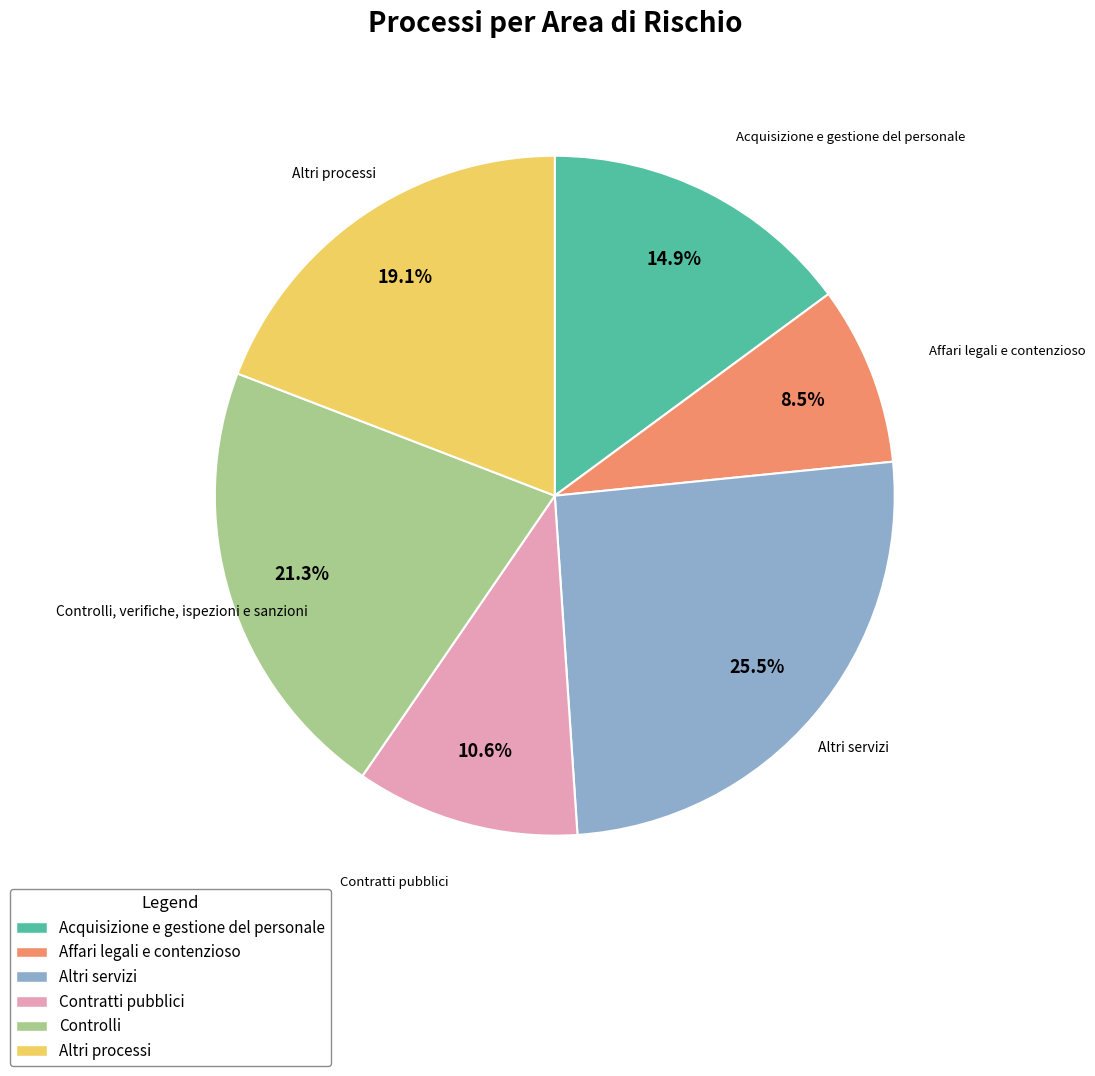

To the nearest percent, what is the difference between the Acquisizione e gestione del personale and Altri processi slice percentages?

4%